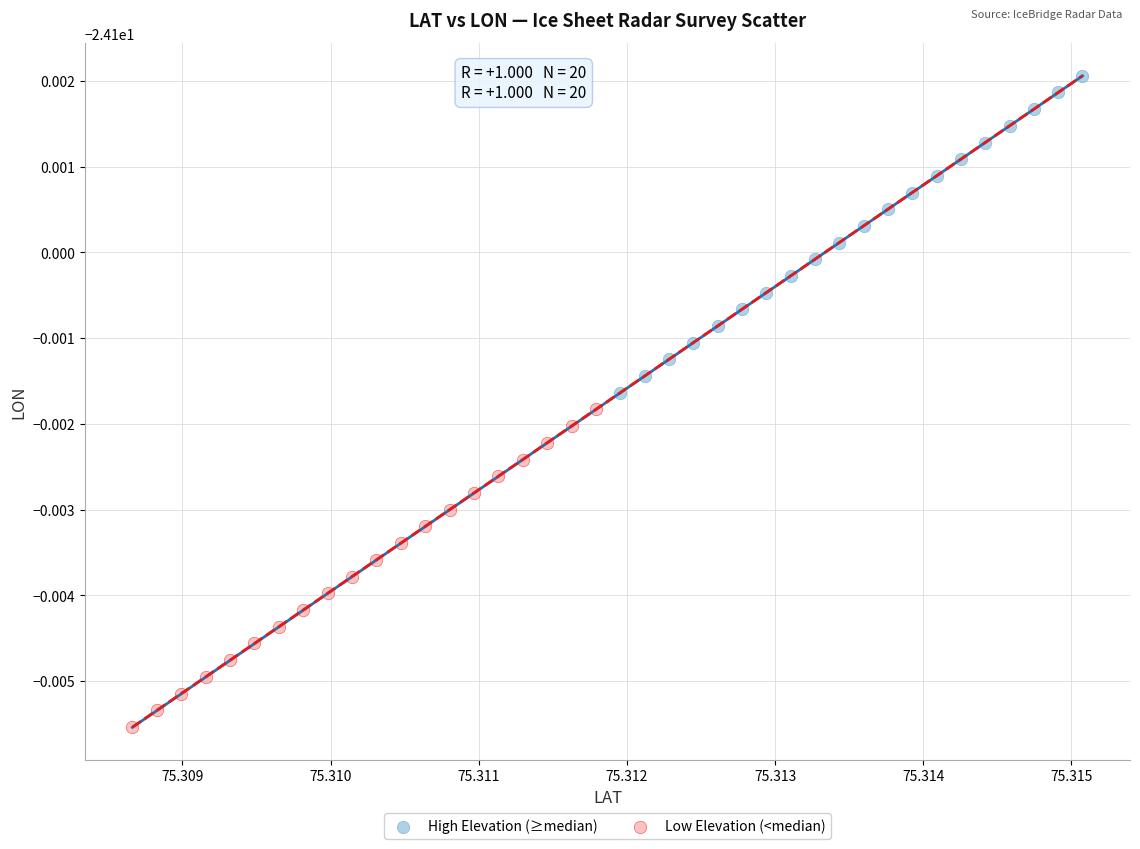

Which series reaches the maximum Y coordinate?

High Elevation (≥median)